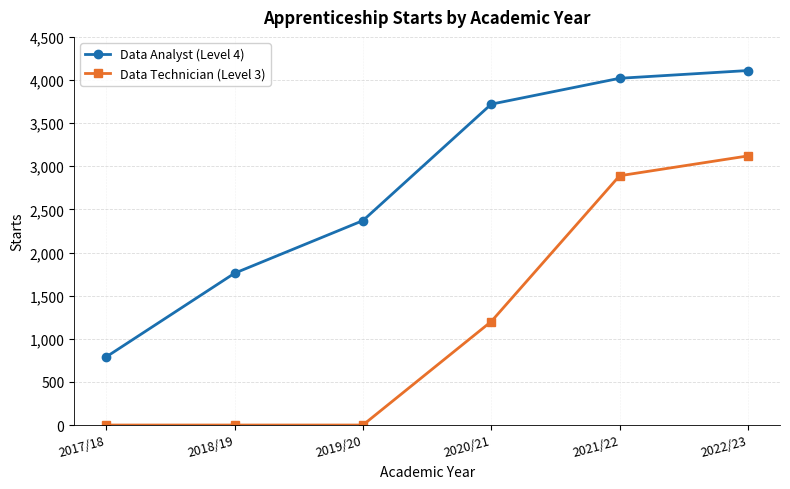

What is the value of the Data Analyst (Level 4) point at the 4th from the left?

3720